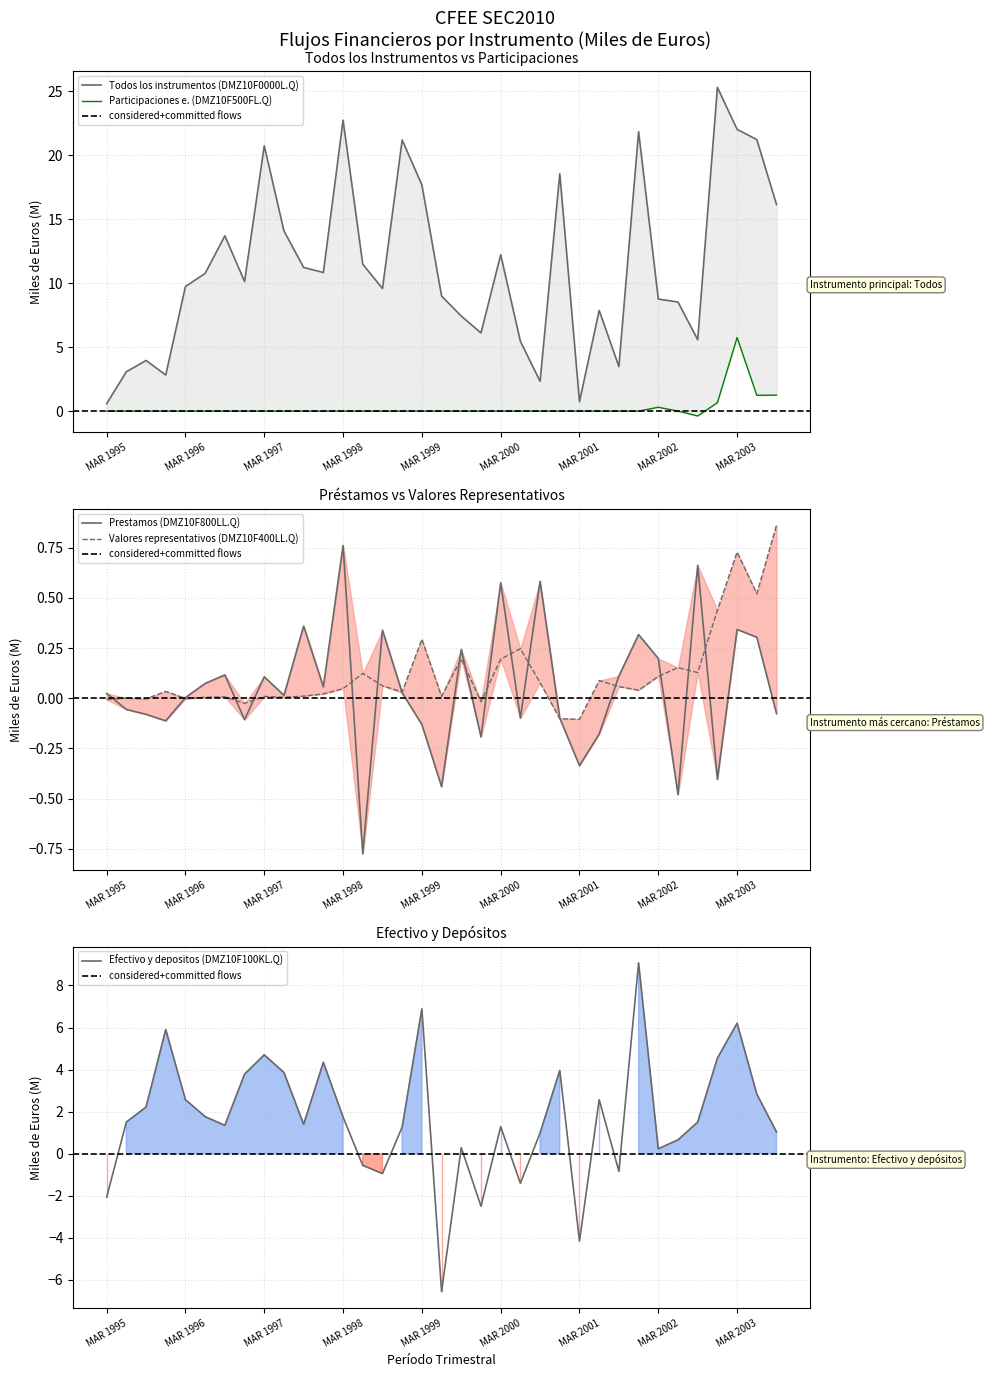

What is the sum of the Todos los instrumentos (DMZ10F0000L.Q) values at JUN 2001 and MAR 1998?

30.6